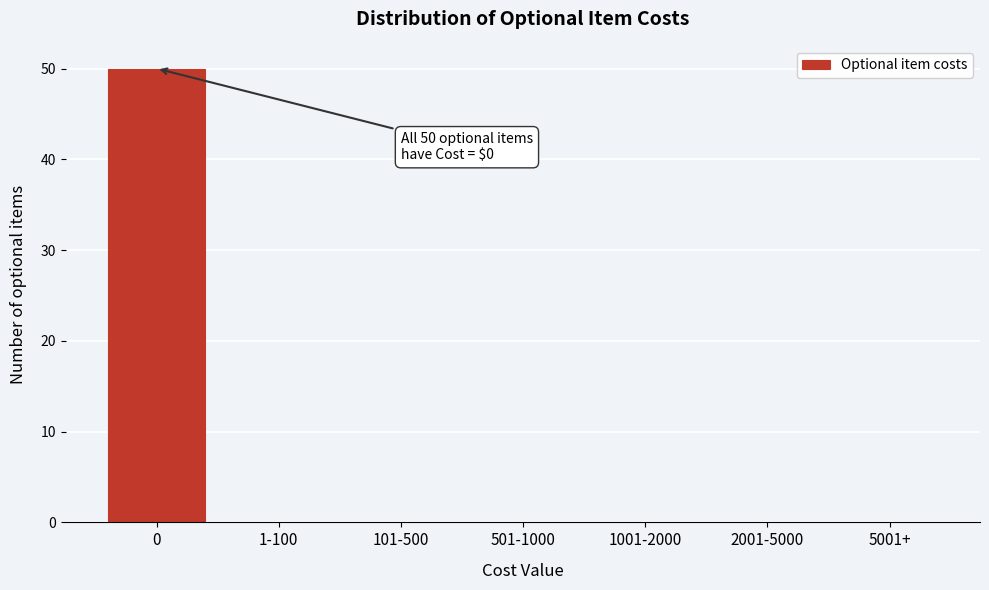

Reading left to right, list all the values displayed in this chart.

0=50	1-100=0	101-500=0	501-1000=0	1001-2000=0	2001-5000=0	5001+=0